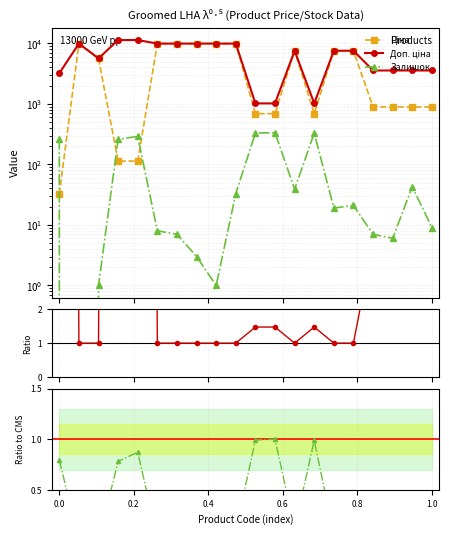

Which series has the widest spread of values?

Доп. ціна